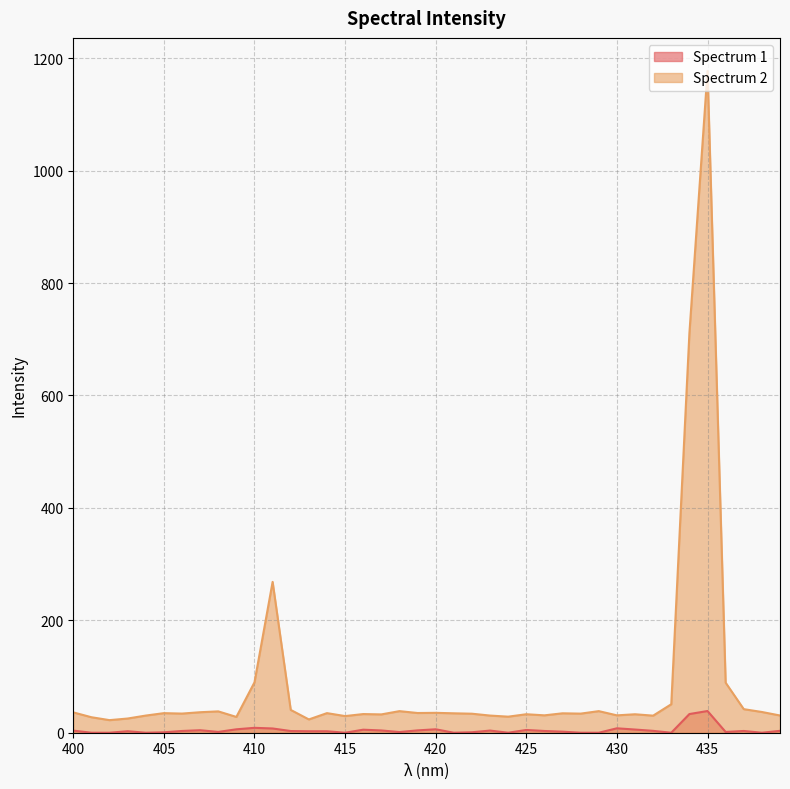

How many interior local valleys does the Spectrum 1 series have?

9